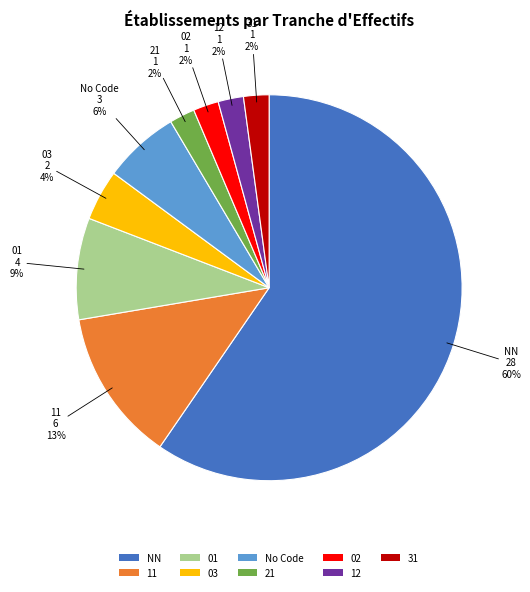

The 11 slice represents 13% of the pie. True or false?

True